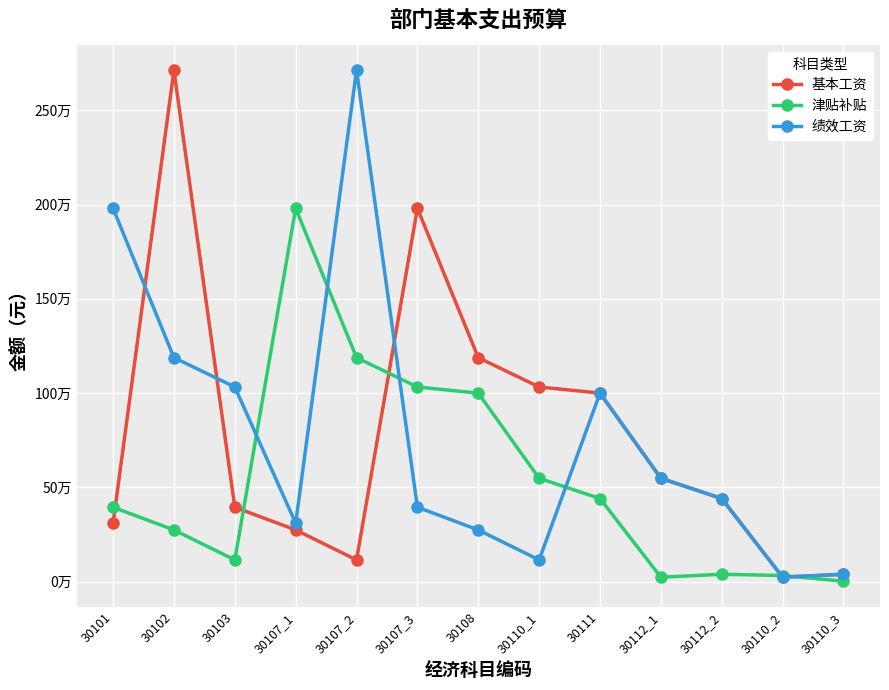

True or false: 基本工资 and 绩效工资 intersect in this chart.

True